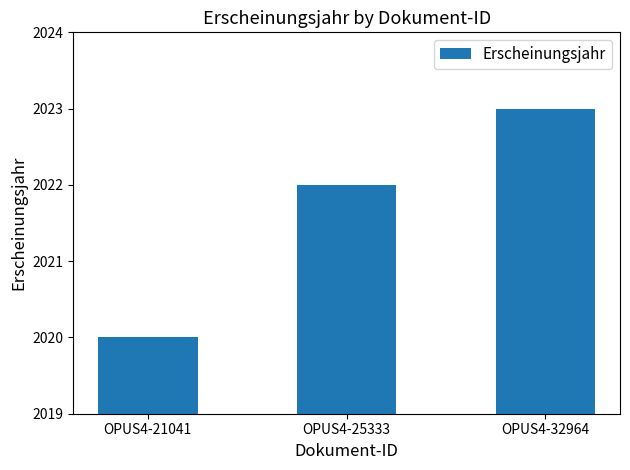

What is the ratio of the value at OPUS4-21041 to the value at OPUS4-25333?

1.0